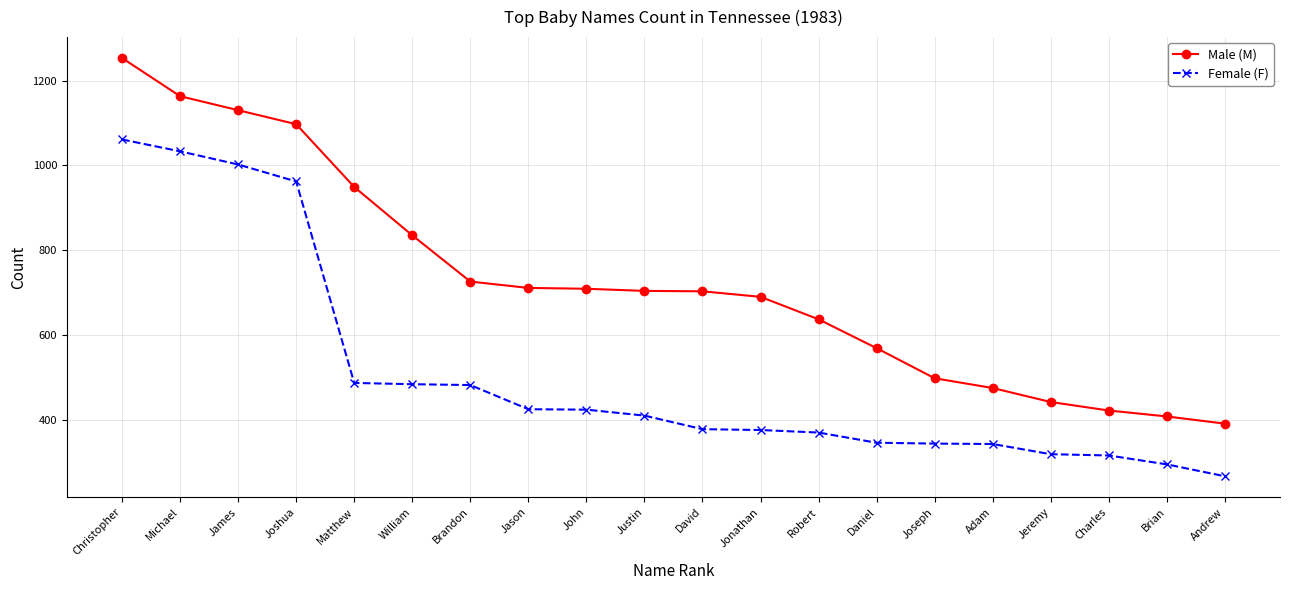

Read the Female (F) value at William, to the nearest 50.

500